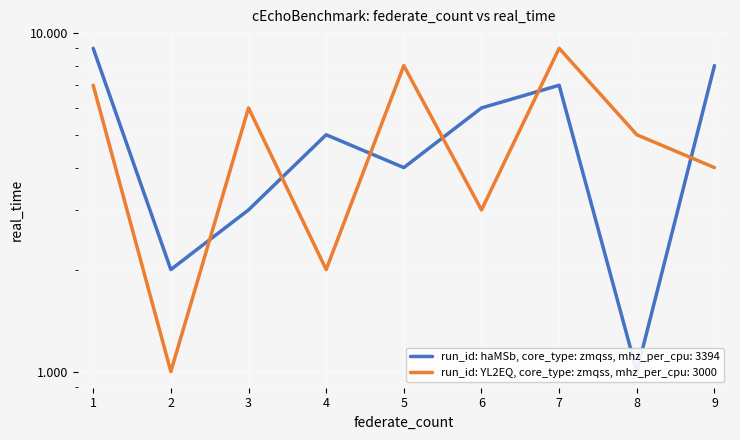

Rank the series at 5 from lowest to highest value.

run_id: haMSb, core_type: zmqss, mhz_per_cpu: 3394, run_id: YL2EQ, core_type: zmqss, mhz_per_cpu: 3000